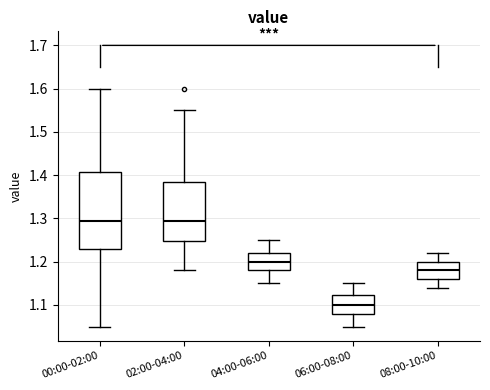

Where is the lower edge of the box for 04:00-06:00 on the y-axis? The values are not printed on the chart, so give them approximately, as read against the axis.

1.18